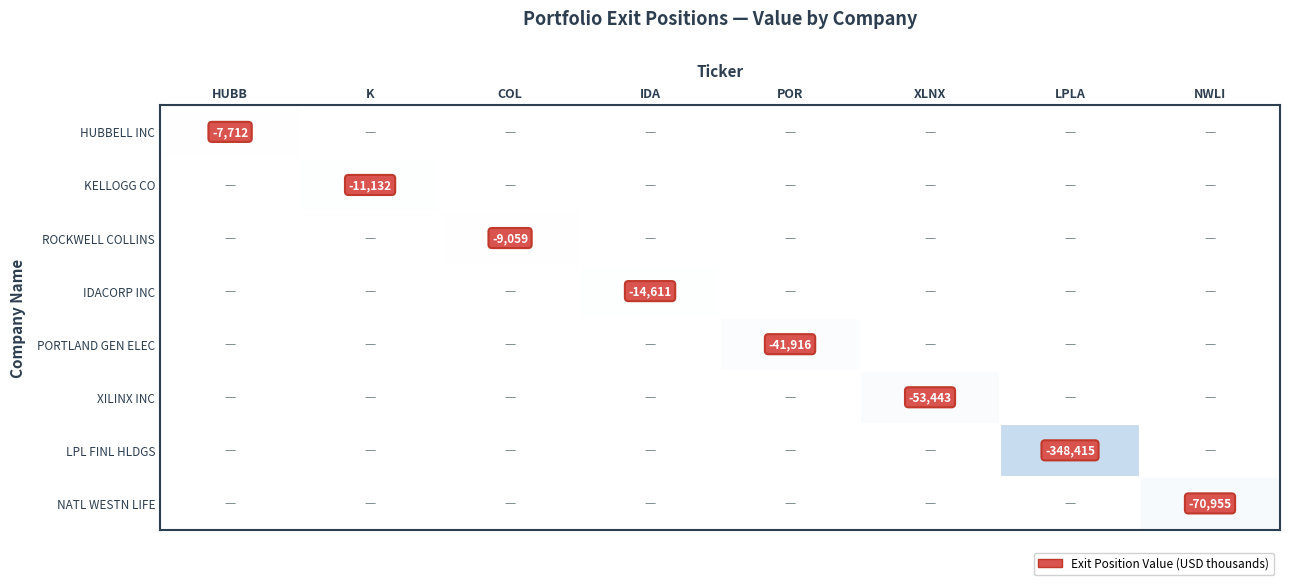

True or false: XILINX INC has a value of -53443 at XLNX.

True